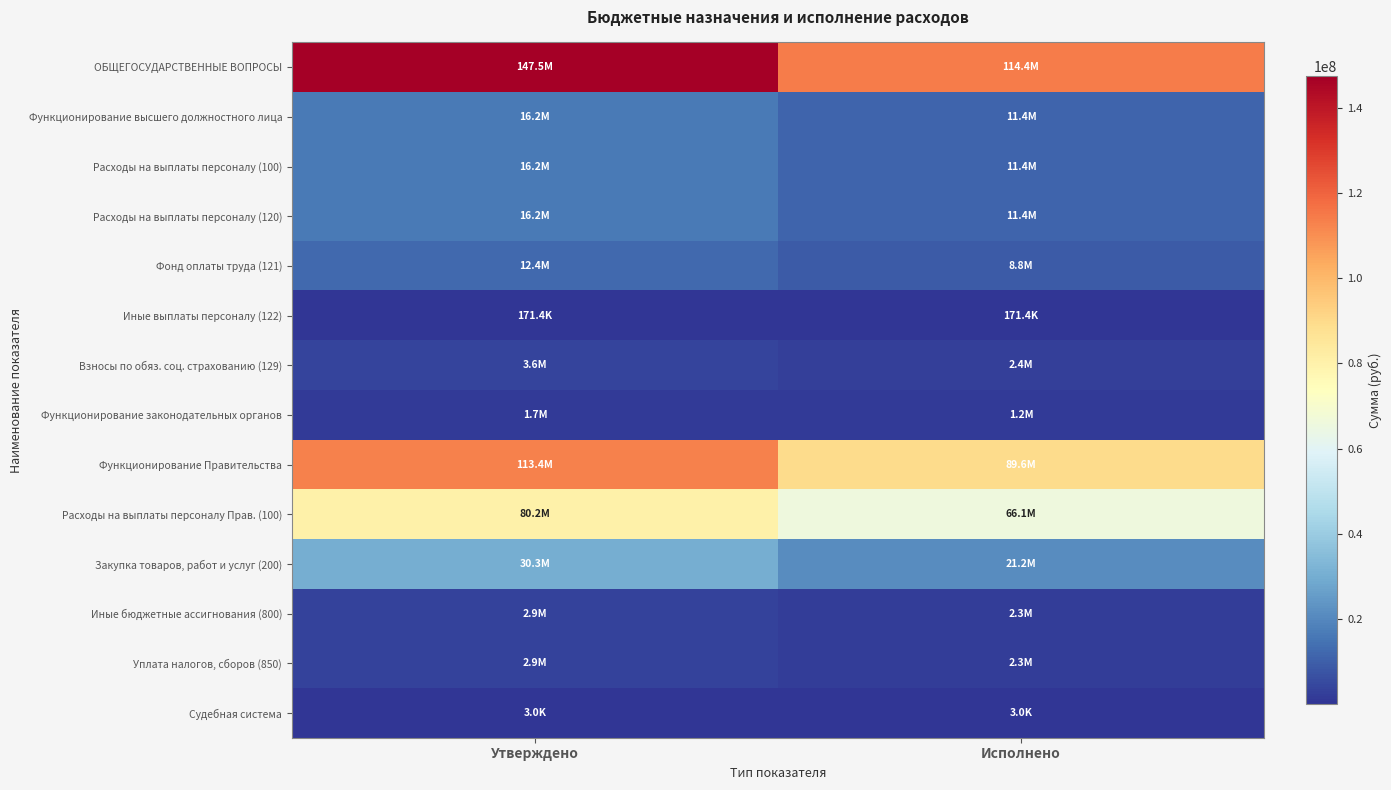

Reading left to right, list all the values displayed in this chart.

ОБЩЕГОСУДАРСТВЕННЫЕ ВОПРОСЫ: Утверждено=147493628.4	Исполнено=114366079.7
Функционирование высшего должностного лица: Утверждено=16239362.5	Исполнено=11381073.2
Расходы на выплаты персоналу (100): Утверждено=16239362.5	Исполнено=11381073.2
Расходы на выплаты персоналу (120): Утверждено=16239362.5	Исполнено=11381073.2
Фонд оплаты труда (121): Утверждено=12431643.0	Исполнено=8774762.4
Иные выплаты персоналу (122): Утверждено=171376.9	Исполнено=171376.9
Взносы по обяз. соц. страхованию (129): Утверждено=3636342.6	Исполнено=2434933.9
Функционирование законодательных органов: Утверждено=1692373.7	Исполнено=1206061.8
Функционирование Правительства: Утверждено=113384252.0	Исполнено=89564176.6
Расходы на выплаты персоналу Прав. (100): Утверждено=80247964.0	Исполнено=66111699.3
Закупка товаров, работ и услуг (200): Утверждено=30251955.0	Исполнено=21194280.1
Иные бюджетные ассигнования (800): Утверждено=2884333.0	Исполнено=2258197.2
Уплата налогов, сборов (850): Утверждено=2884333.0	Исполнено=2258197.2
Судебная система: Утверждено=3000.0	Исполнено=3000.0